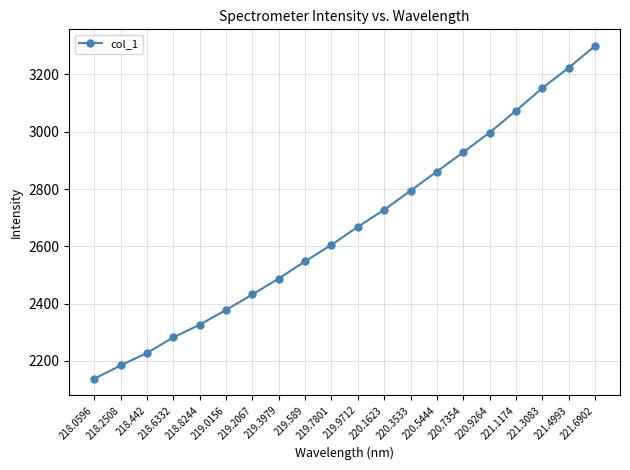

Which has a higher value, 221.3083 or 218.8244?

221.3083